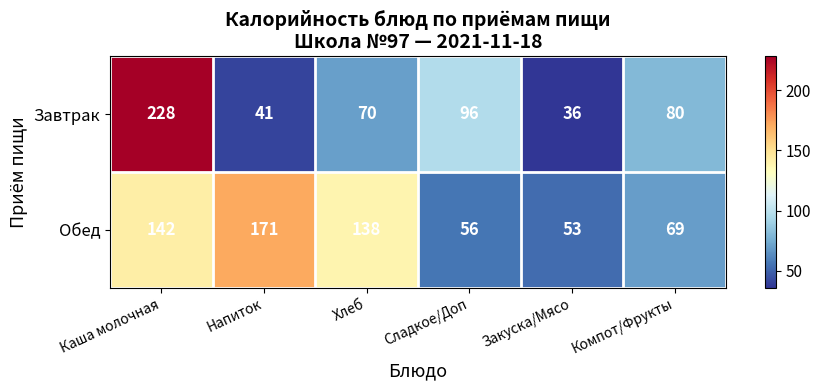

At how many categories does at least one series exceed 175?

1